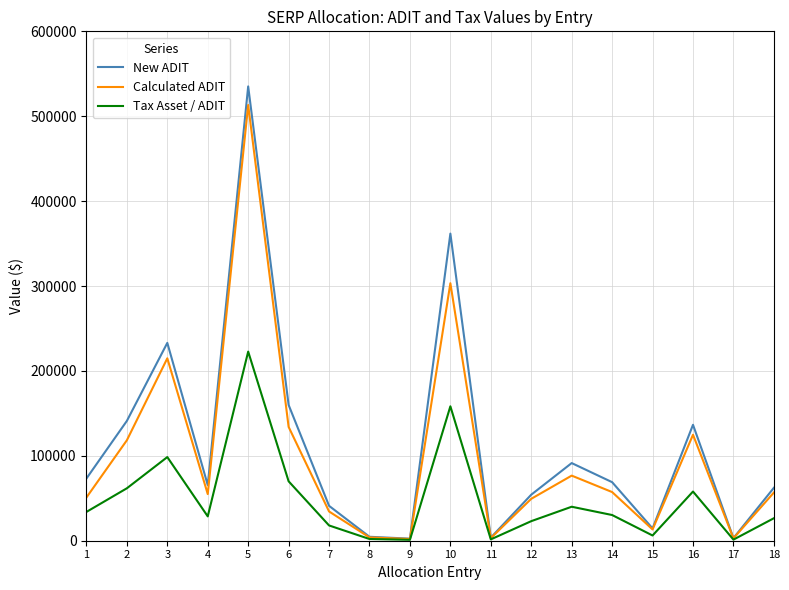

The value of Calculated ADIT at 15 is 13266. True or false?

True